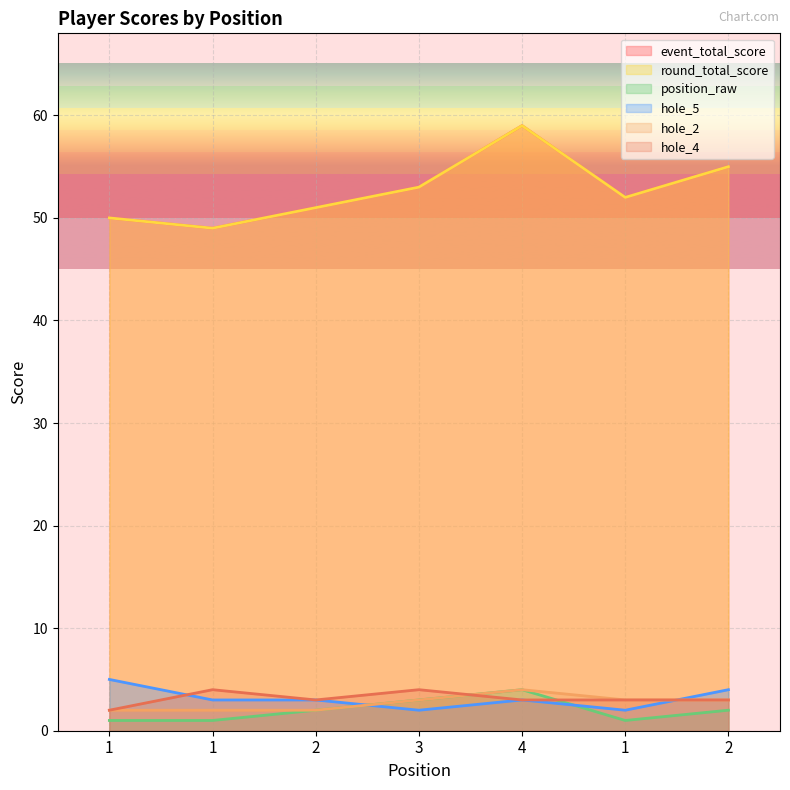

Count the number of data series in this chart.

6